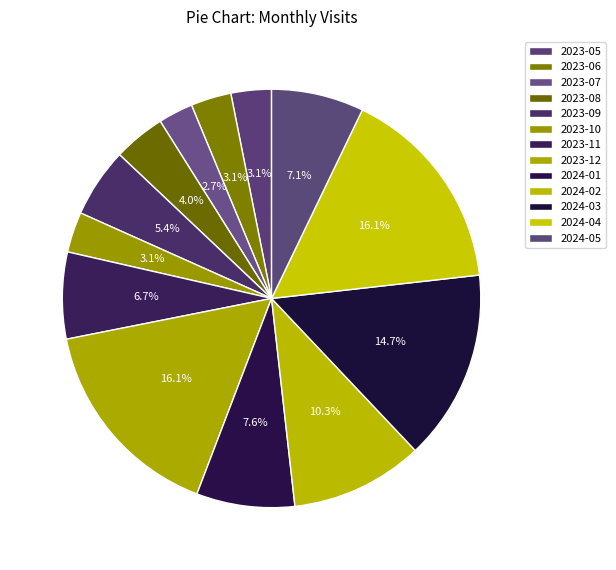

To the nearest percent, what is the difference between the largest and smallest slice percentages?

13%